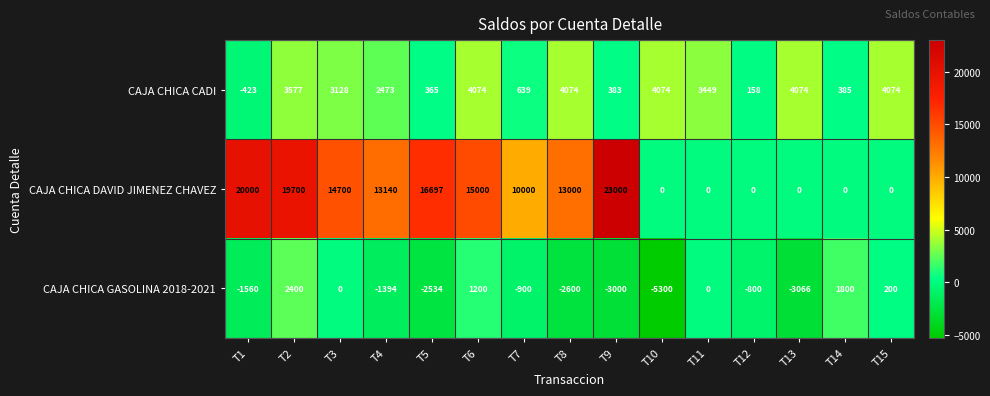

Which series has the largest range (max minus min)?

CAJA CHICA DAVID JIMENEZ CHAVEZ